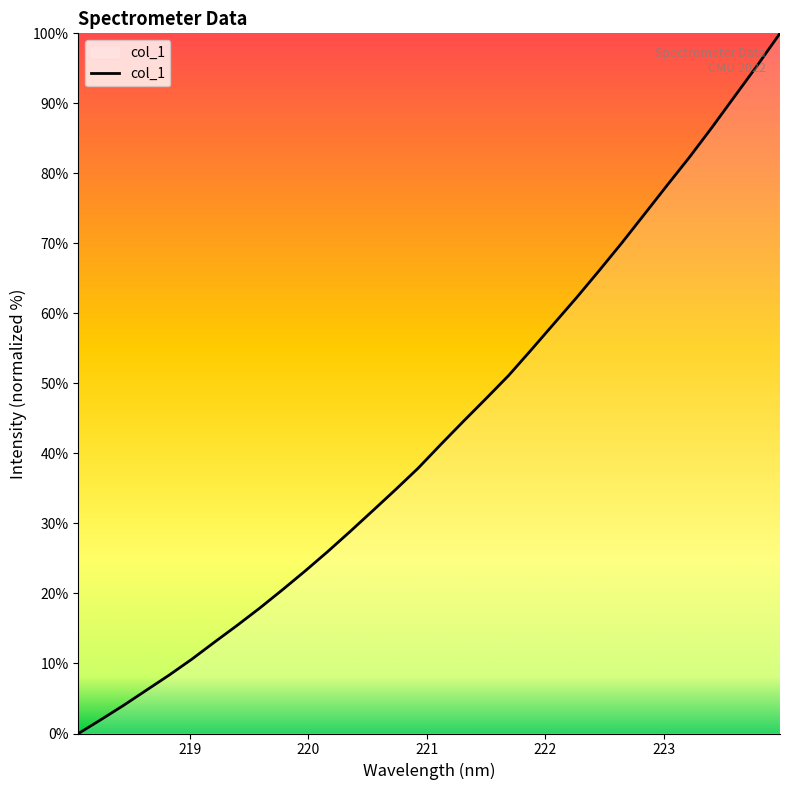

True or false: there are more than 0 points higher than both neighbors.

False